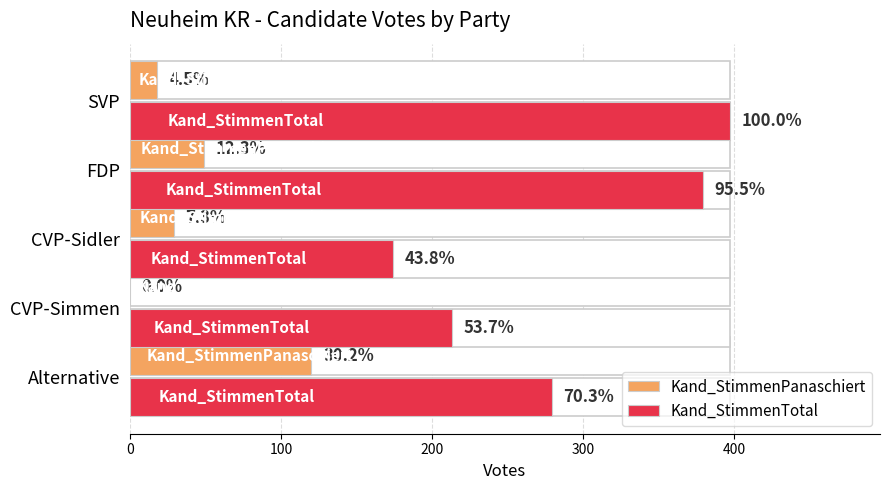

Are the bars grouped side by side (vs. stacked)?

Yes